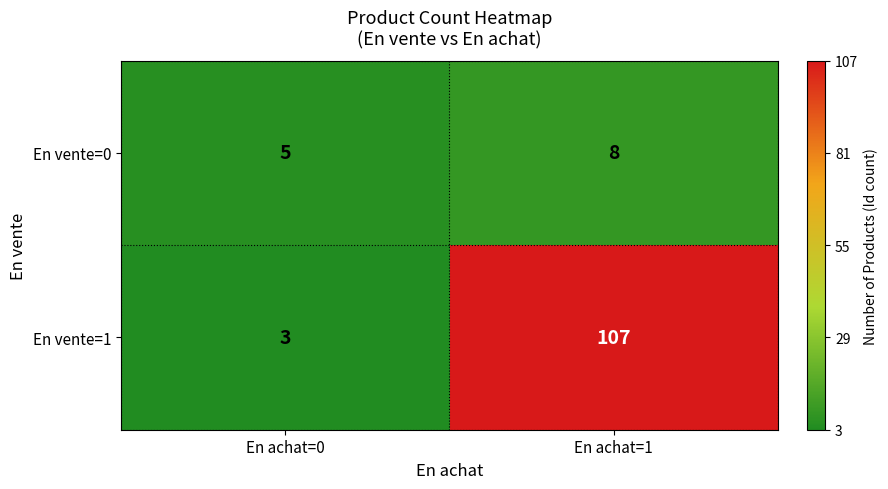

How many categories are shown in the chart?

2